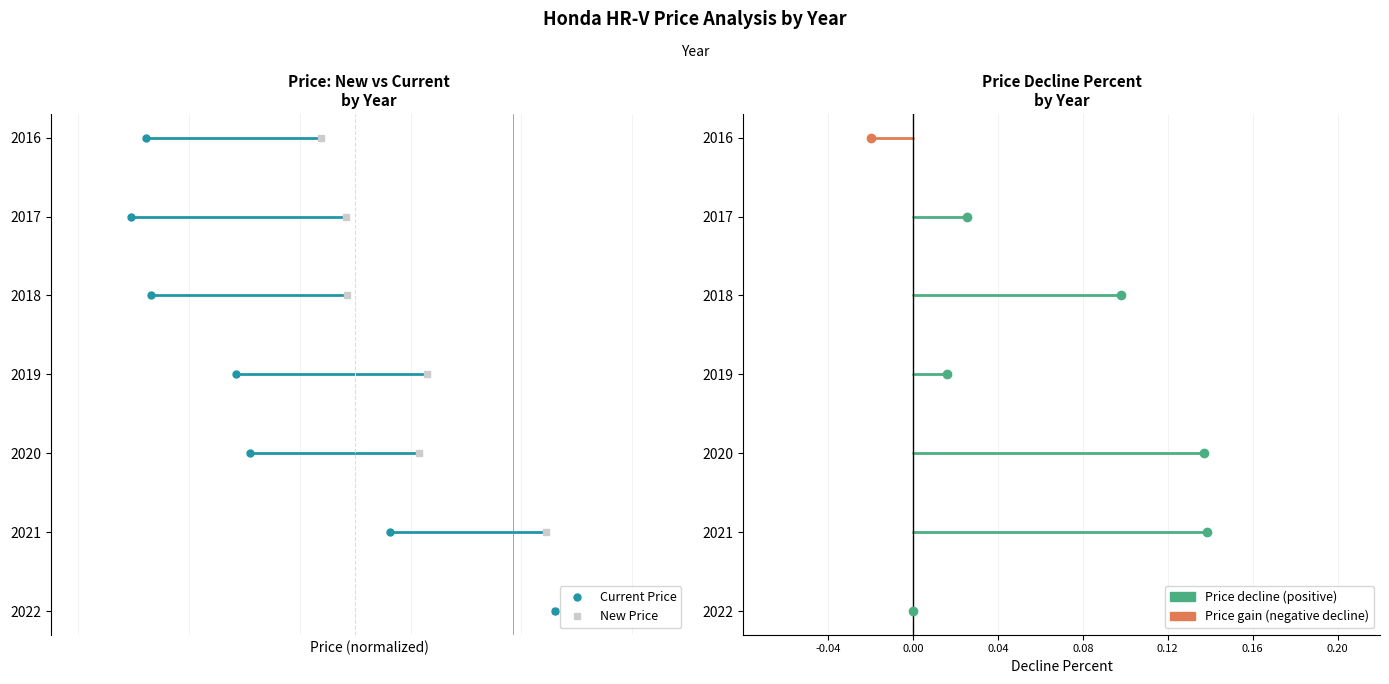

The Decline (positive) series shows 1 at 0.00. True or false?

False